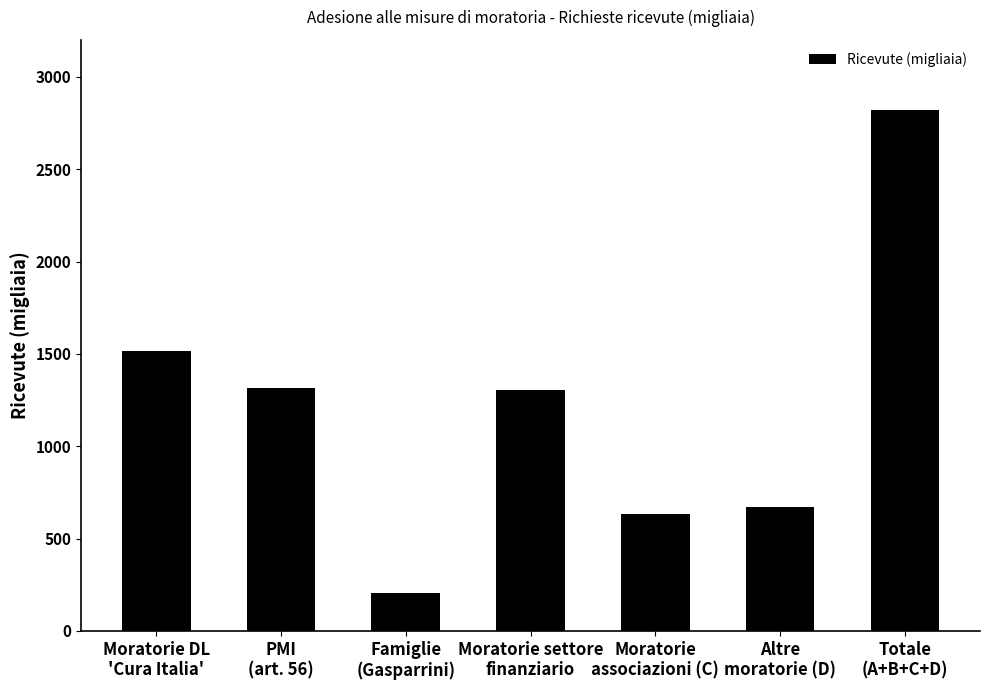

The value at Moratorie DL
'Cura Italia' is 2159.9. True or false?

False